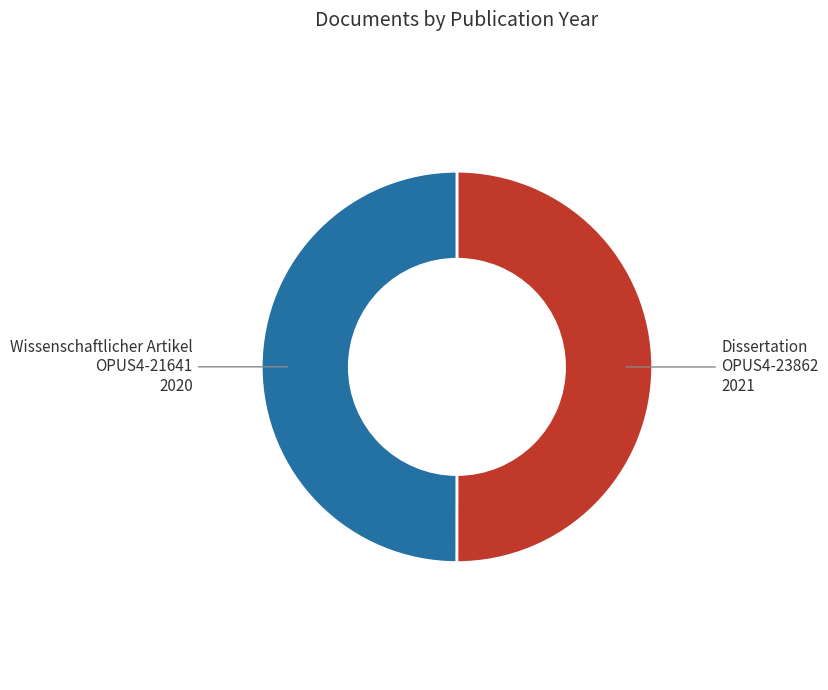

How many segments does this pie chart have?

2